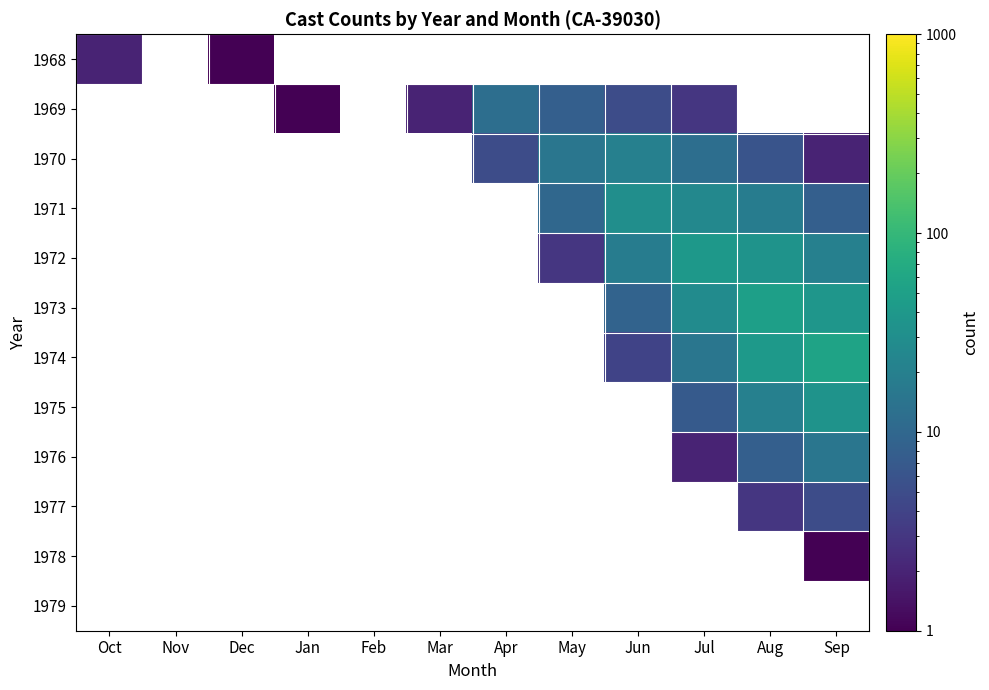

At Jun, list the series in order from smallest to largest.

1974, 1975, 1976, 1977, 1978, 1979, 1973, 1972, 1968, 1969, 1970, 1971